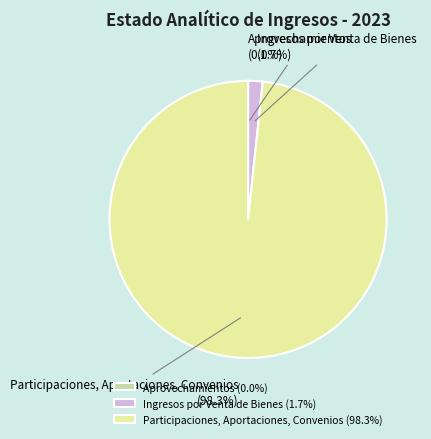

Is it true that Ingresos por Venta de Bienes is 16% of the pie?

False